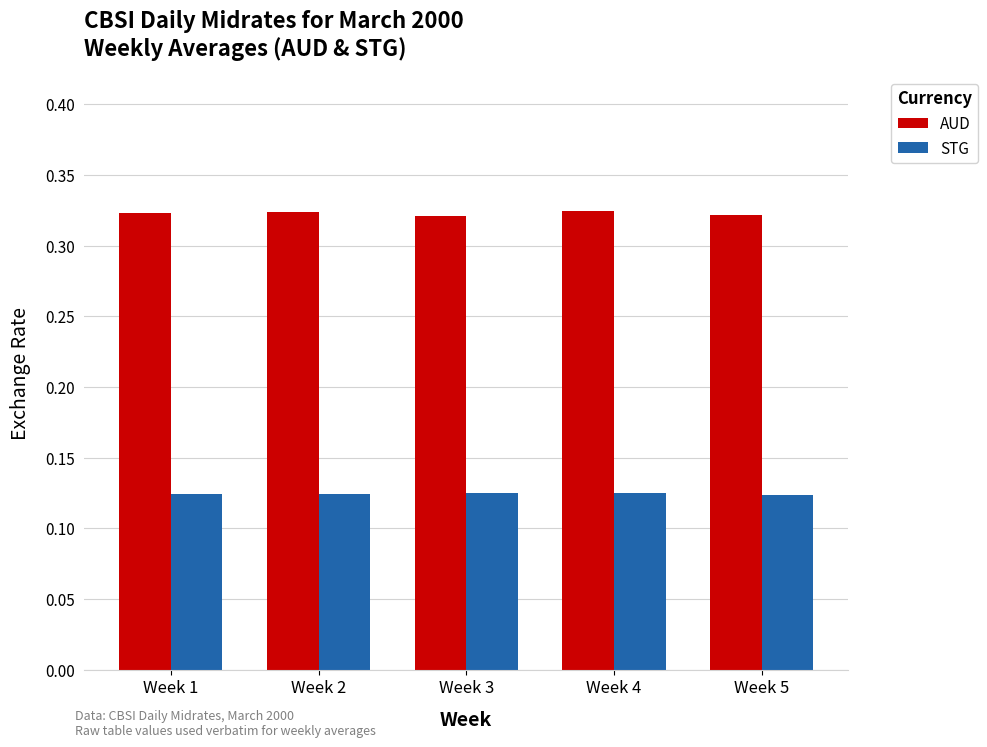

Are the bars horizontal?

No